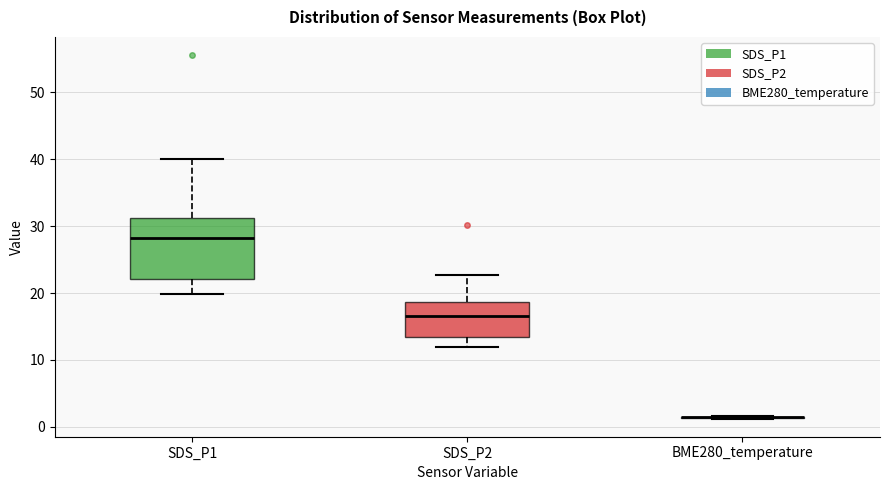

Reading left to right, read every box against the y-axis: the position of its median line, the range the box covers, and the ends of its whiskers. The values are not printed on the chart, so give them approximately, as read against the axis.

SDS_P1: median 28, box 22 to 31, whiskers 20 to 40
SDS_P2: median 17, box 13 to 19, whiskers 12 to 23
BME280_temperature: box collapsed to a line at 1, whiskers 1 to 2